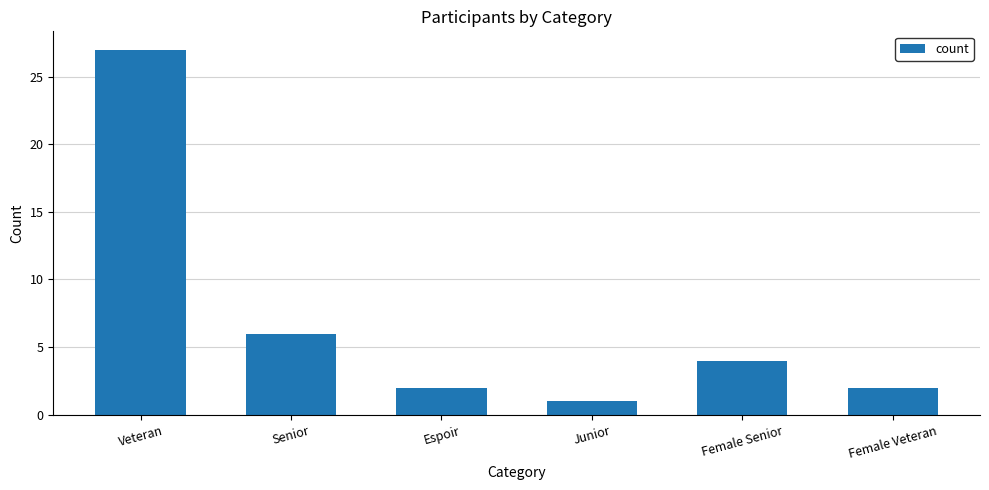

Where is the data nearest to the value 14?

Senior